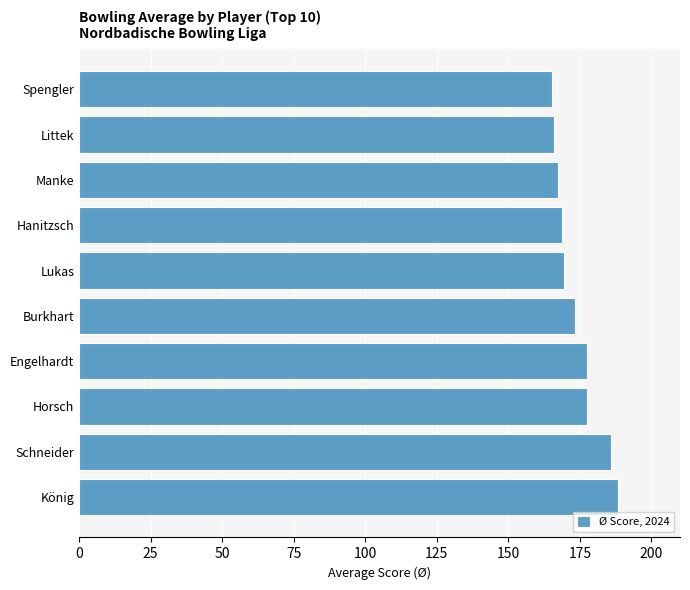

Which has a higher value, Lukas or König?

König